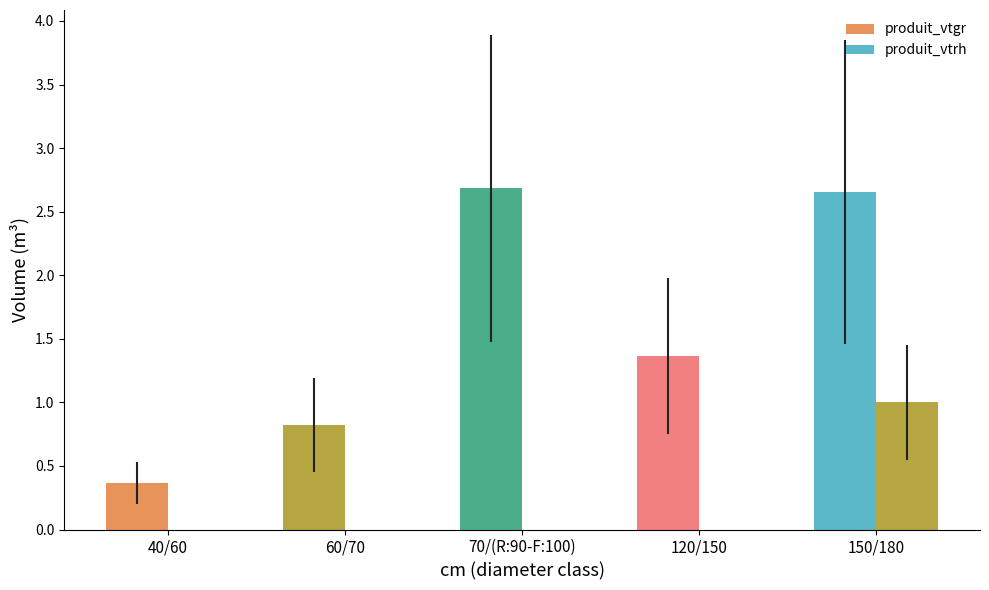

At which label does produit_vtgr reach its minimum?

40/60